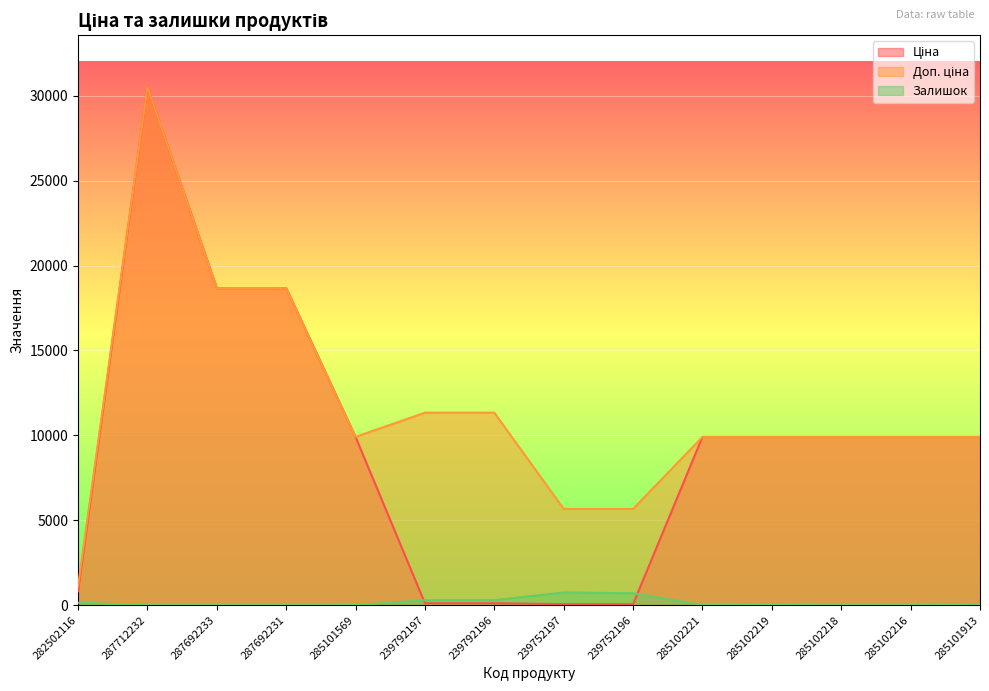

At which label does Залишок reach its minimum?

287712232